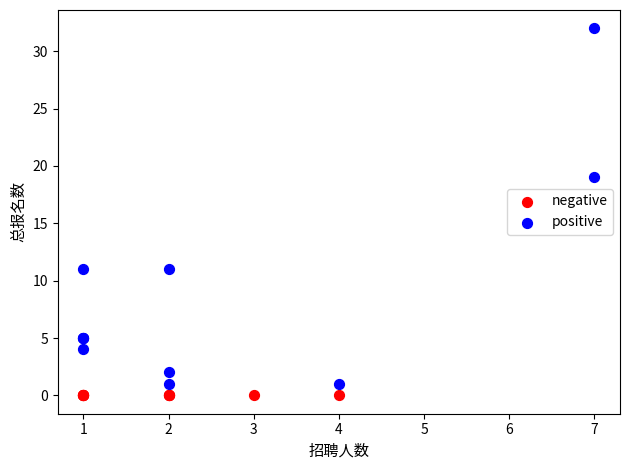

Which series reaches the maximum Y coordinate?

positive